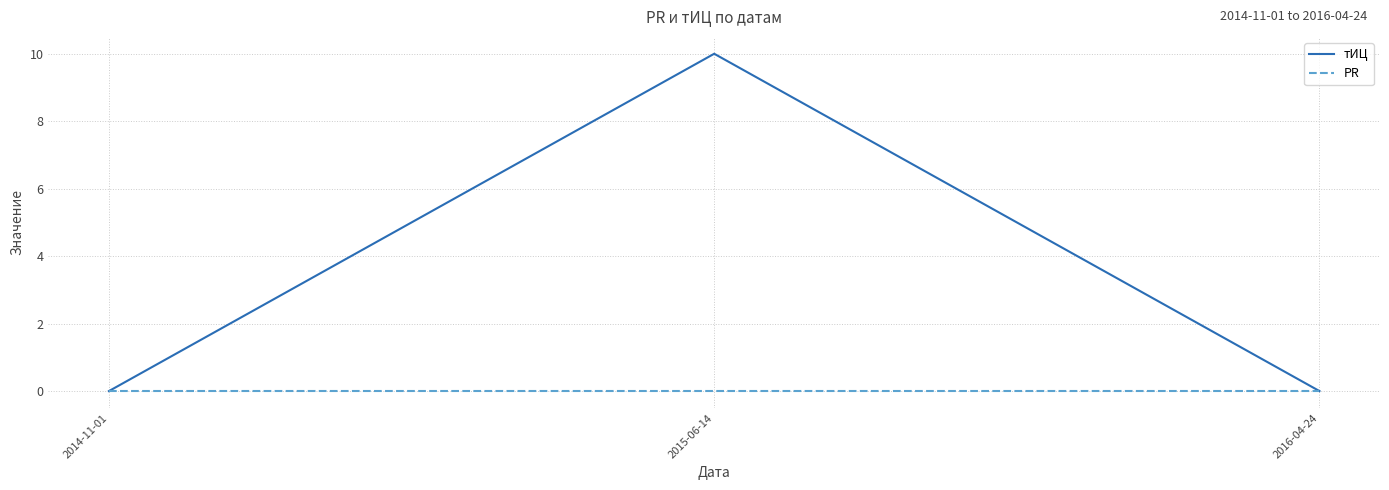

At which category does the chart reach its peak across all series?

2015-06-14